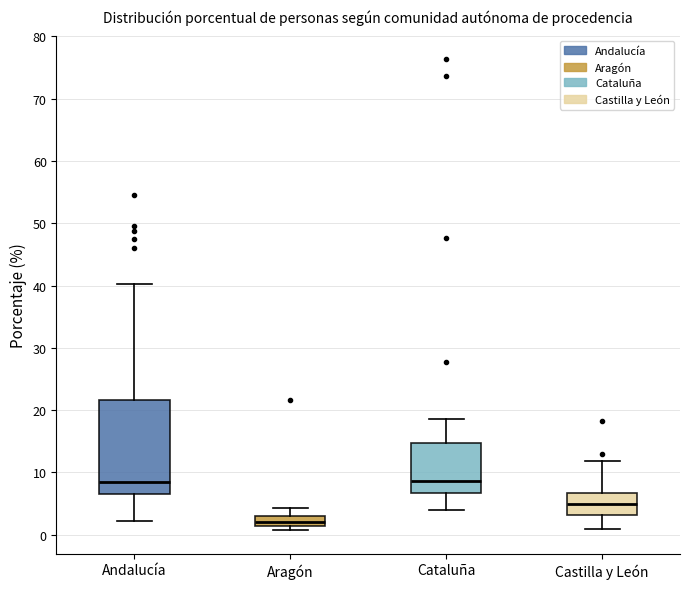

Where is the upper edge of the box for Aragón on the y-axis? The values are not printed on the chart, so give them approximately, as read against the axis.

3